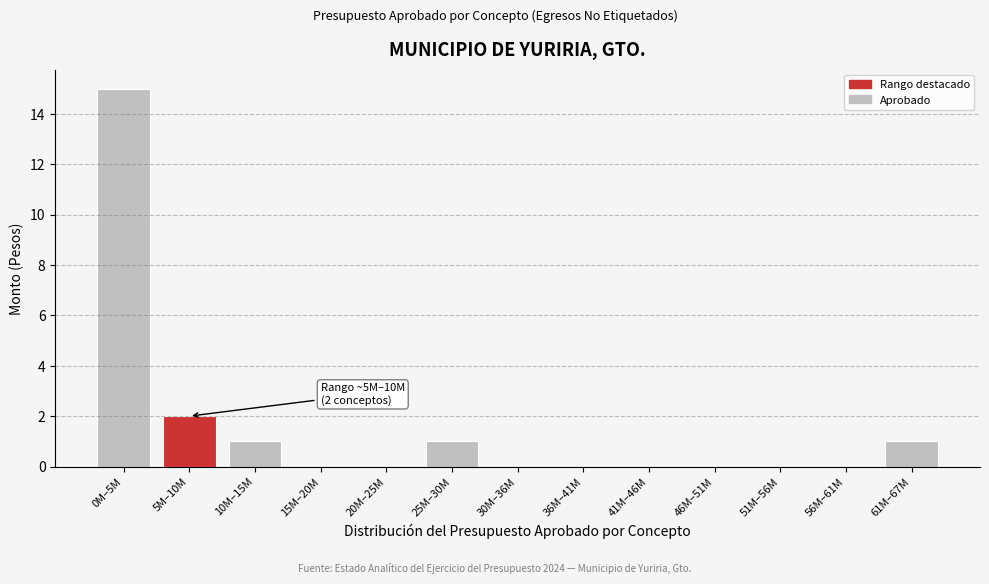

Reading left to right, what are all the values shown in this chart?

0M–5M=15	5M–10M=2	10M–15M=1	15M–20M=0	20M–25M=0	25M–30M=1	30M–36M=0	36M–41M=0	41M–46M=0	46M–51M=0	51M–56M=0	56M–61M=0	61M–67M=1